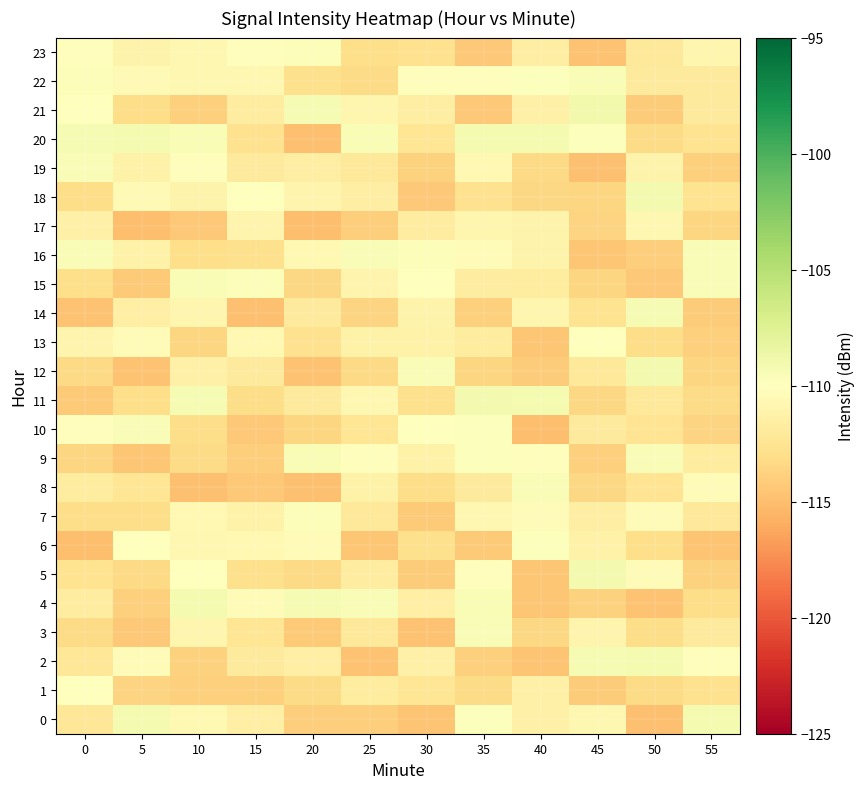

Reading left to right, what are all the values shown in this chart?

0: 0=-112.3	5=-109.3	10=-110.6	15=-111.4	20=-114.1	25=-114.1	30=-114.7	35=-109.8	40=-111.4	45=-110.8	50=-114.9	55=-109.2
1: 0=-110.0	5=-113.7	10=-113.9	15=-113.9	20=-113.2	25=-111.9	30=-112.4	35=-113.3	40=-111.3	45=-114.2	50=-113.2	55=-112.8
2: 0=-112.3	5=-110.3	10=-113.8	15=-111.9	20=-111.4	25=-114.7	30=-111.4	35=-114.0	40=-114.6	45=-109.3	50=-109.2	55=-110.1
3: 0=-113.2	5=-114.4	10=-110.9	15=-112.4	20=-114.3	25=-112.0	30=-114.8	35=-109.5	40=-113.4	45=-111.0	50=-113.1	55=-111.9
4: 0=-111.7	5=-113.9	10=-109.2	15=-110.3	20=-109.4	25=-109.6	30=-111.4	35=-109.5	40=-114.5	45=-113.8	50=-114.7	55=-113.0
5: 0=-112.7	5=-113.4	10=-110.0	15=-112.9	20=-113.3	25=-111.7	30=-114.2	35=-110.2	40=-114.6	45=-109.1	50=-110.4	55=-113.8
6: 0=-115.0	5=-110.1	10=-110.8	15=-110.6	20=-110.4	25=-114.6	30=-112.8	35=-114.3	40=-109.8	45=-111.3	50=-113.0	55=-114.6
7: 0=-113.1	5=-113.0	10=-110.6	15=-111.2	20=-109.7	25=-112.2	30=-114.3	35=-110.7	40=-110.4	45=-111.6	50=-110.4	55=-112.0
8: 0=-111.9	5=-112.4	10=-114.8	15=-114.4	20=-114.8	25=-111.2	30=-113.1	35=-111.9	40=-109.6	45=-113.5	50=-112.5	55=-110.5
9: 0=-113.6	5=-114.5	10=-113.3	15=-114.0	20=-109.4	25=-110.2	30=-111.2	35=-109.8	40=-110.2	45=-113.9	50=-109.6	55=-111.8
10: 0=-110.2	5=-109.6	10=-113.1	15=-114.3	20=-113.6	25=-112.4	30=-110.1	35=-109.8	40=-115.0	45=-111.9	50=-112.5	55=-113.7
11: 0=-114.3	5=-113.0	10=-109.3	15=-113.1	20=-111.9	25=-110.8	30=-112.8	35=-109.2	40=-109.2	45=-113.5	50=-112.0	55=-113.2
12: 0=-113.3	5=-114.8	10=-111.3	15=-112.0	20=-114.7	25=-113.3	30=-109.6	35=-113.6	40=-114.1	45=-112.1	50=-109.1	55=-113.5
13: 0=-111.0	5=-110.4	10=-113.6	15=-110.6	20=-112.8	25=-111.2	30=-111.2	35=-111.8	40=-114.5	45=-110.0	50=-113.1	55=-113.9
14: 0=-114.8	5=-111.5	10=-110.9	15=-114.9	20=-111.9	25=-113.6	30=-111.1	35=-114.0	40=-110.9	45=-112.7	50=-109.4	55=-114.2
15: 0=-113.0	5=-114.3	10=-109.5	15=-109.7	20=-113.5	25=-111.0	30=-110.1	35=-111.7	40=-111.8	45=-113.5	50=-114.4	55=-109.6
16: 0=-109.6	5=-111.2	10=-113.0	15=-112.9	20=-110.6	25=-109.6	30=-109.7	35=-110.3	40=-111.1	45=-114.5	50=-114.0	55=-109.6
17: 0=-111.4	5=-114.9	10=-114.4	15=-111.0	20=-115.0	25=-114.0	30=-111.7	35=-110.8	40=-111.1	45=-113.7	50=-110.7	55=-113.6
18: 0=-113.0	5=-110.5	10=-111.1	15=-109.9	20=-111.1	25=-111.6	30=-114.4	35=-112.8	40=-113.4	45=-113.5	50=-109.2	55=-112.6
19: 0=-109.6	5=-111.2	10=-110.2	15=-112.0	20=-111.5	25=-112.0	30=-113.8	35=-110.7	40=-113.3	45=-114.9	50=-111.1	55=-113.9
20: 0=-109.4	5=-109.3	10=-109.5	15=-112.8	20=-114.9	25=-109.4	30=-112.4	35=-109.2	40=-109.2	45=-109.9	50=-113.2	55=-112.7
21: 0=-109.9	5=-113.1	10=-114.0	15=-111.7	20=-109.4	25=-110.8	30=-111.6	35=-114.4	40=-111.3	45=-109.1	50=-114.2	55=-111.9
22: 0=-109.7	5=-110.6	10=-110.8	15=-110.8	20=-112.8	25=-113.2	30=-110.1	35=-110.1	40=-109.8	45=-109.5	50=-111.9	55=-112.0
23: 0=-110.2	5=-111.1	10=-110.8	15=-110.2	20=-109.7	25=-113.0	30=-112.7	35=-114.4	40=-111.5	45=-114.8	50=-112.2	55=-110.9